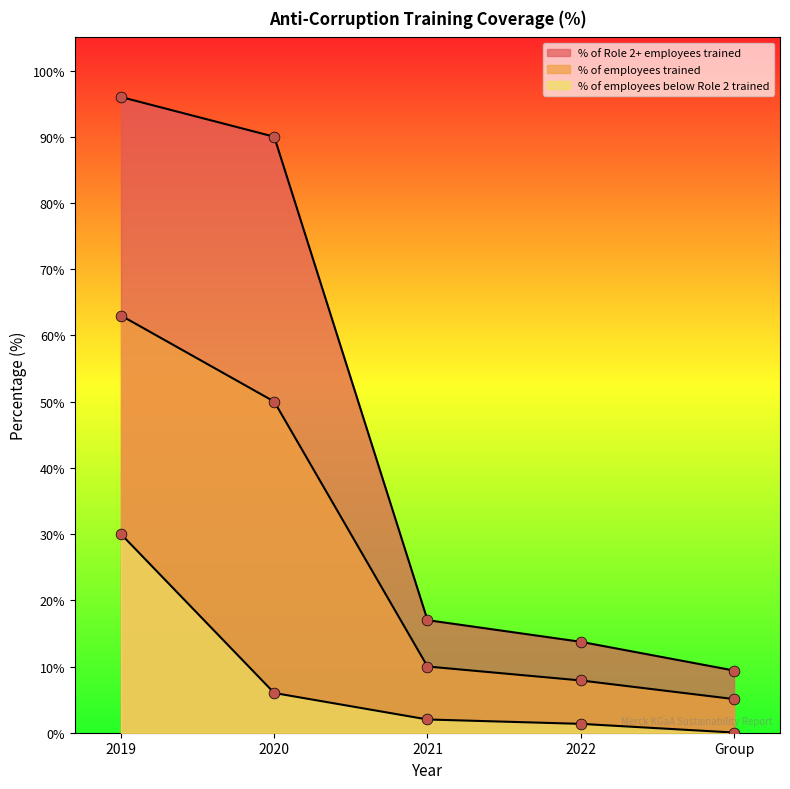

What are all the series names shown in the legend?

% of Role 2+ employees trained, % of employees trained, % of employees below Role 2 trained